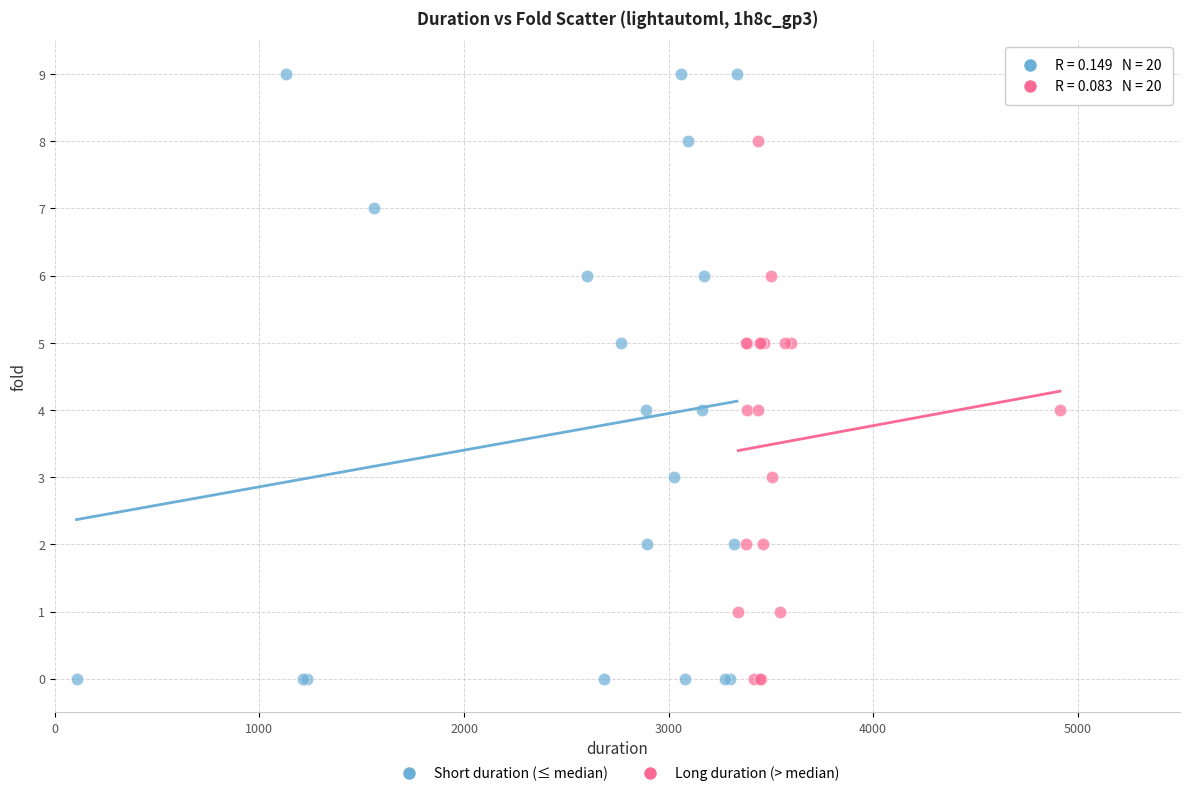

Which series reaches the maximum Y coordinate?

Short duration (≤ median)